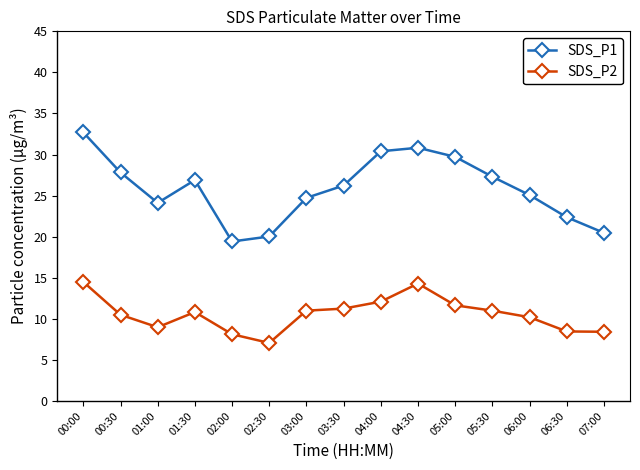

In SDS_P2, how many points are higher than both neighbors (excluding endpoints)?

2